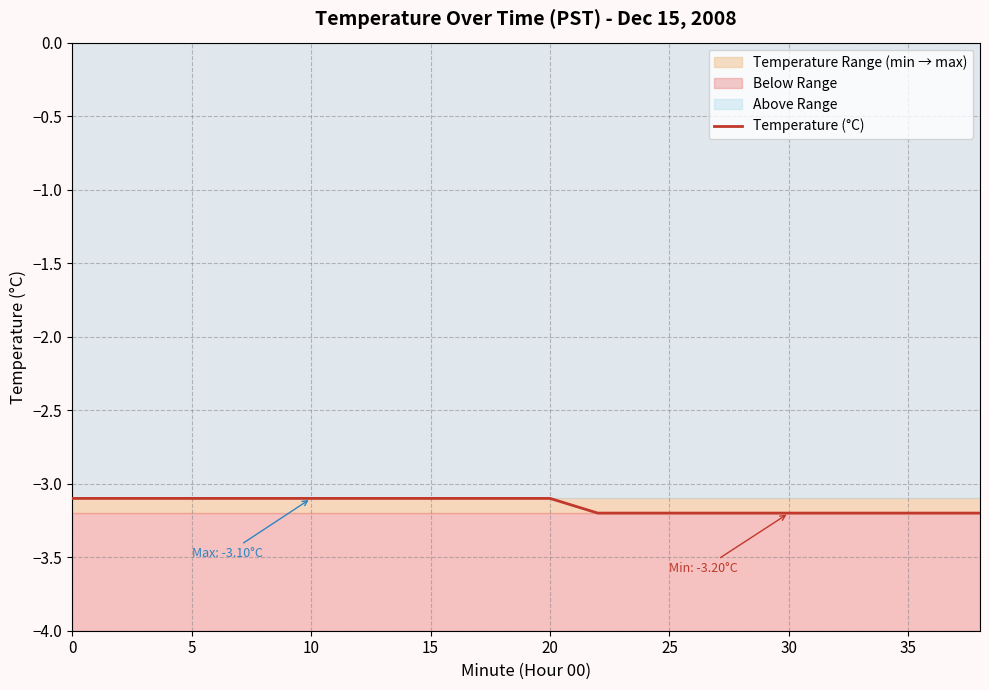

What is the average value?

-3.1